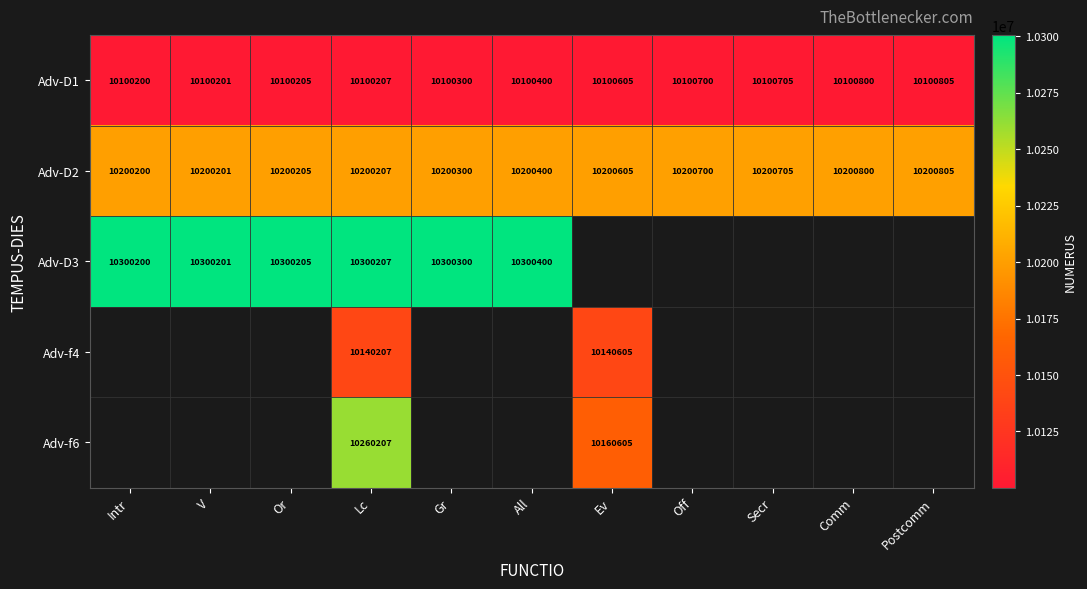

What is the highest value of the Adv-D1 series?

10100805